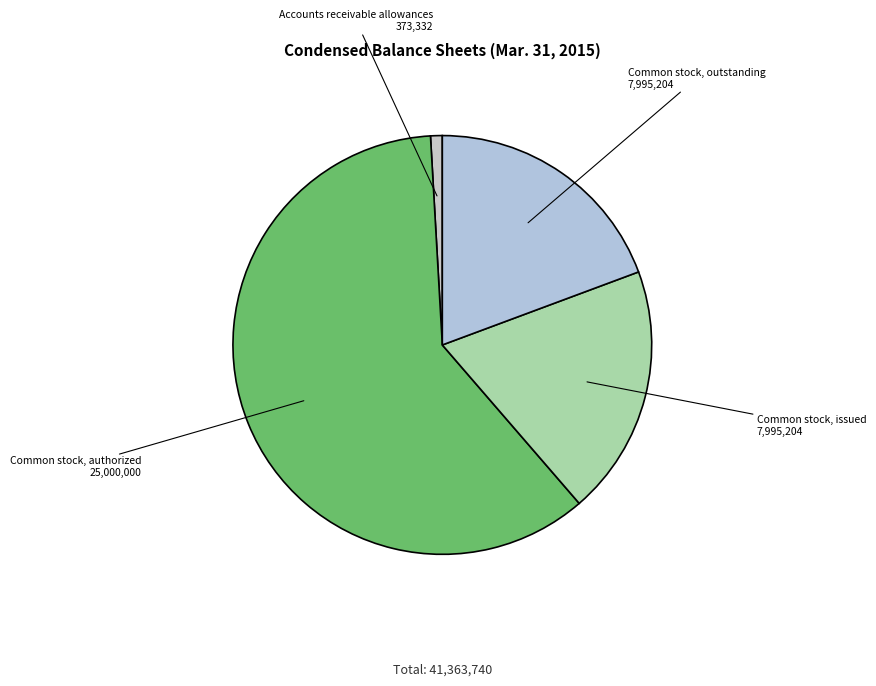

Which slice is the largest?

Common stock, authorized